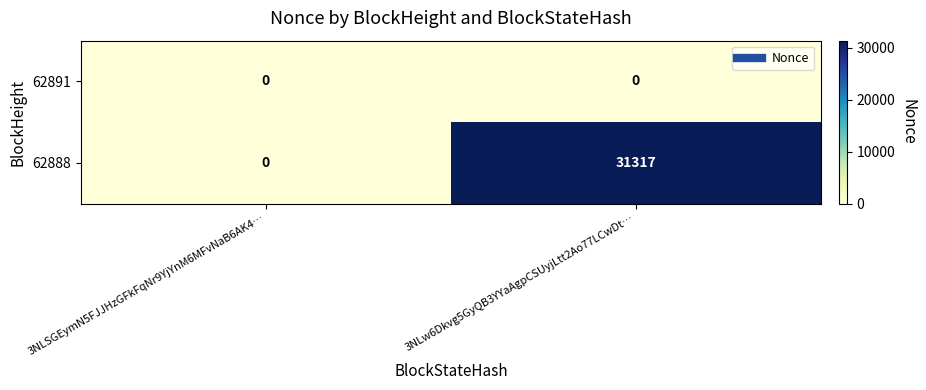

Reading left to right, transcribe all the data shown in this chart.

62891: 3NLSGEymN5FJJHzGFkFqNr9YjYnM6MFvNaB6AK4…=0	3NLw6Dkvg5GyQB3YYaAgpCSUyjLtt2Ao77LCwDt…=0
62888: 3NLSGEymN5FJJHzGFkFqNr9YjYnM6MFvNaB6AK4…=0	3NLw6Dkvg5GyQB3YYaAgpCSUyjLtt2Ao77LCwDt…=31317